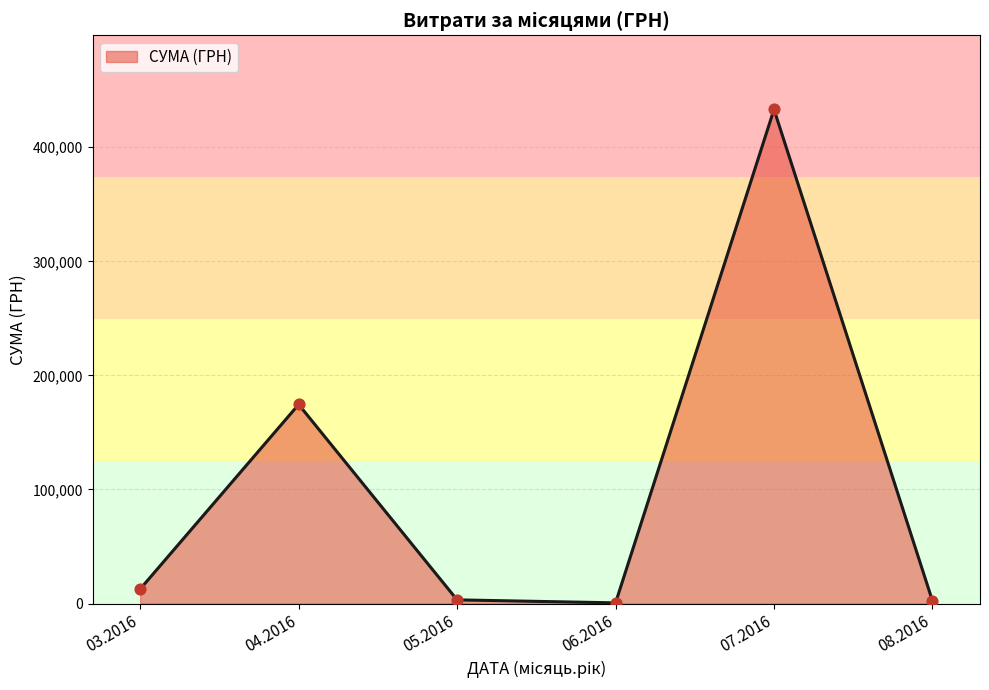

What is the ratio of the value at 04.2016 to the value at 03.2016?

13.7